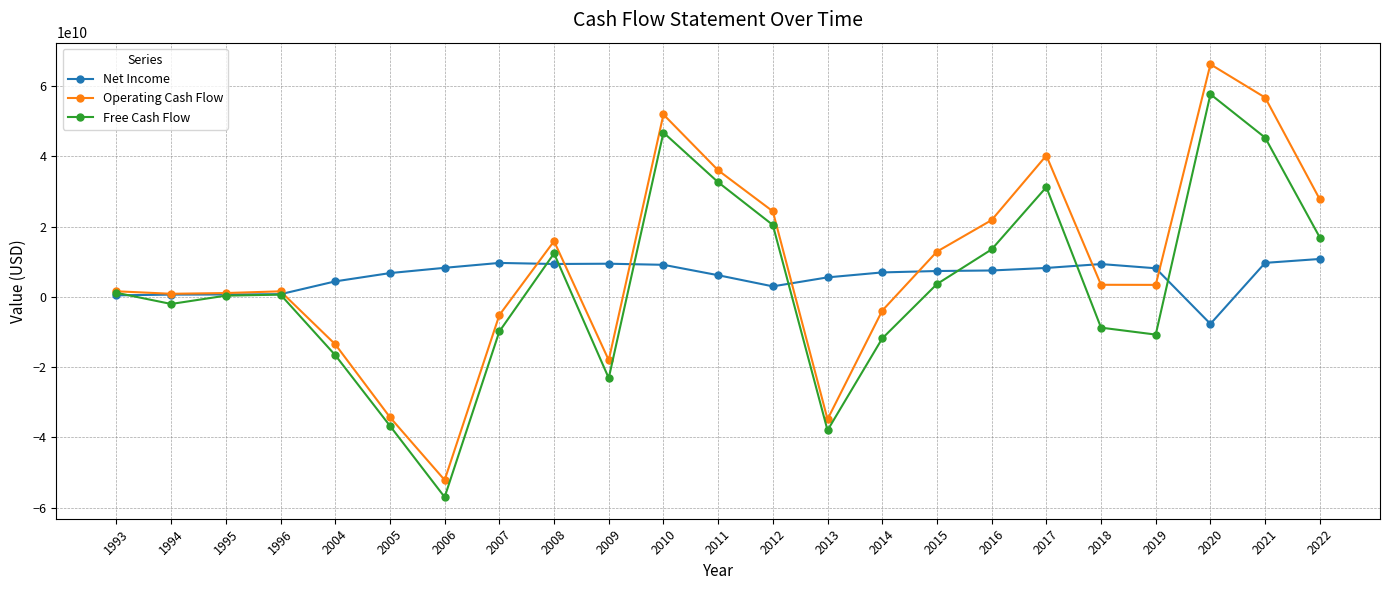

List the series in order of their peak value, highest first.

Operating Cash Flow, Free Cash Flow, Net Income